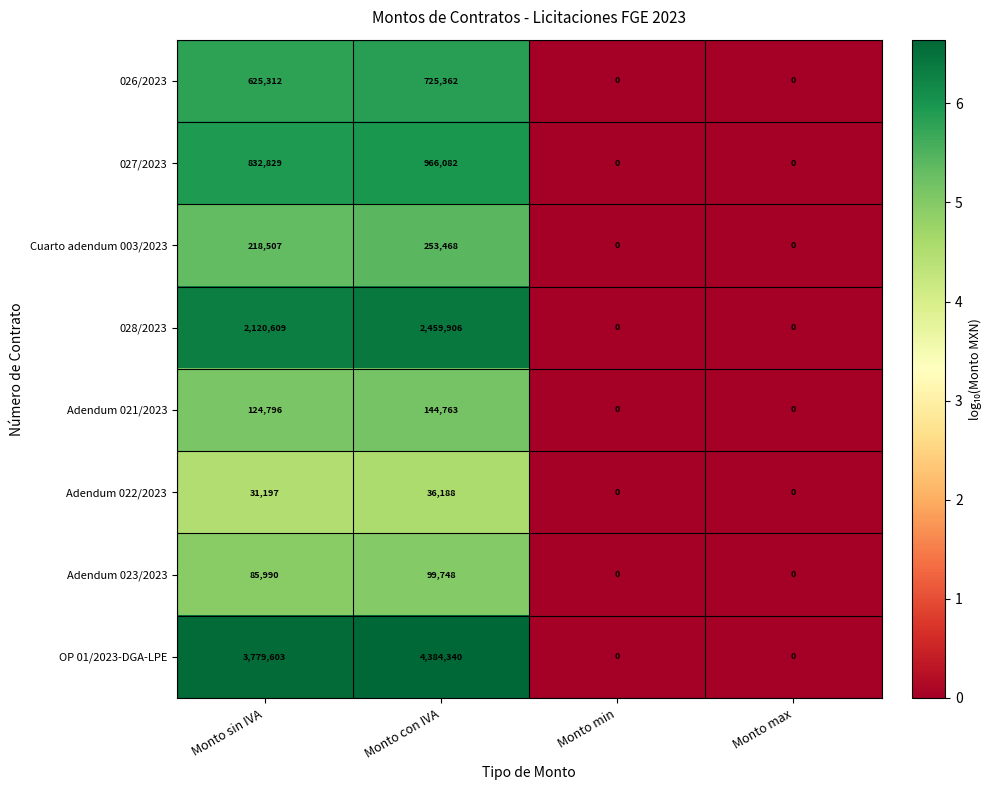

What is the approximate value of 027/2023 at Monto con IVA, to the nearest 10?

966080